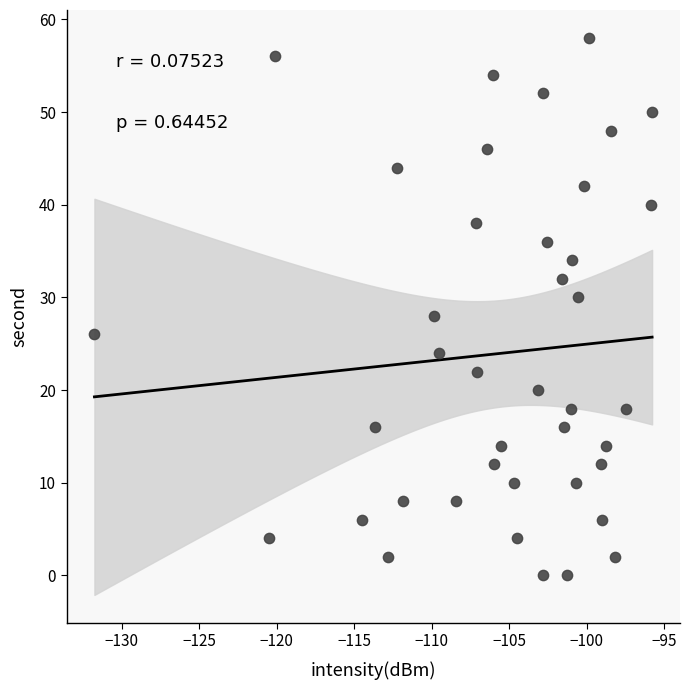

How many points are shown in the scatter plot?

40